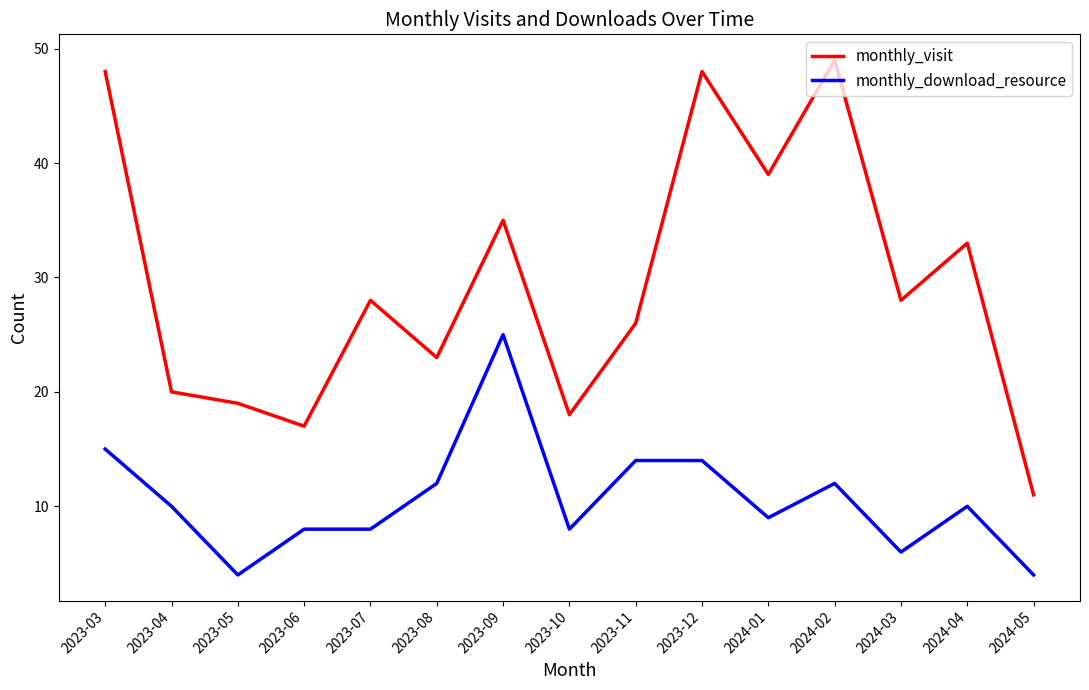

True or false: monthly_visit and monthly_download_resource intersect in this chart.

False